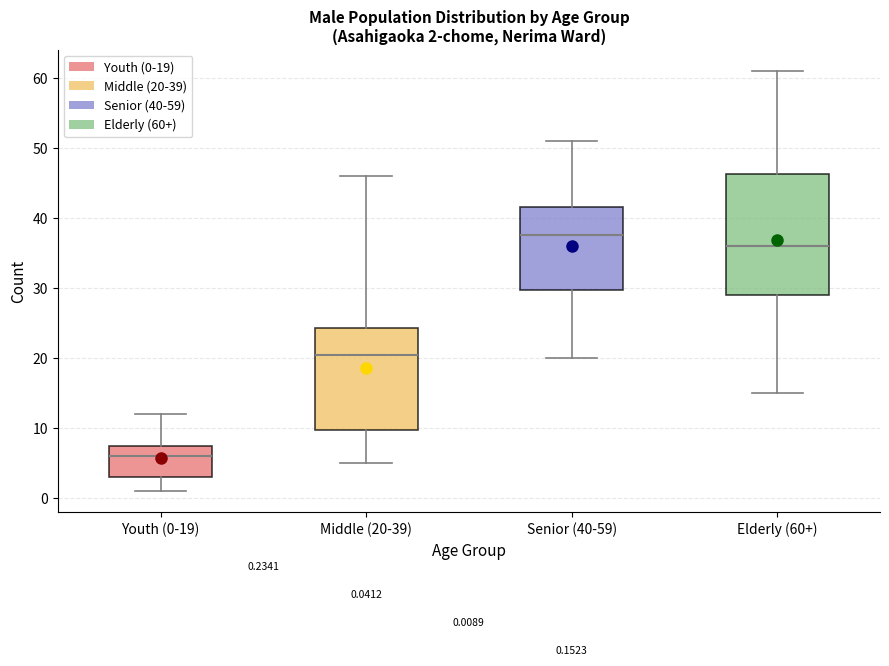

Which box's median line is the lowest?

Youth (0-19)